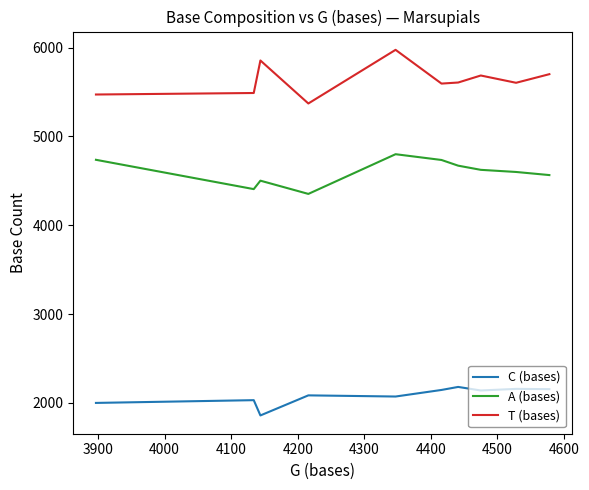

Rank the series by their maximum value, from lowest to highest.

C (bases), A (bases), T (bases)